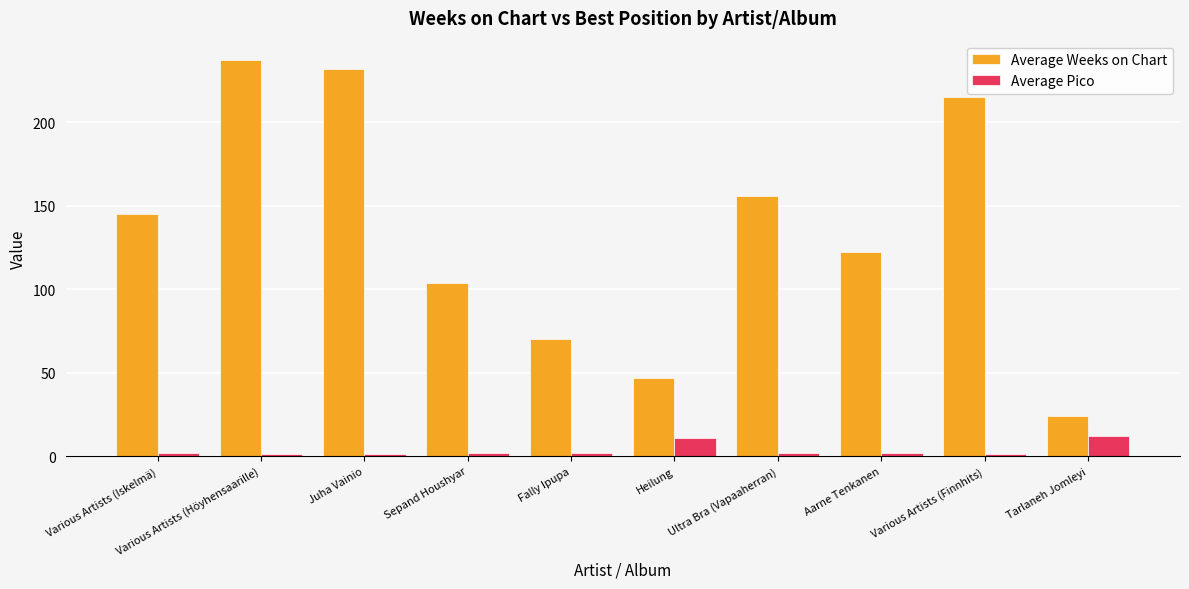

At Heilung, list the series in order from largest to smallest.

Average Weeks on Chart, Average Pico